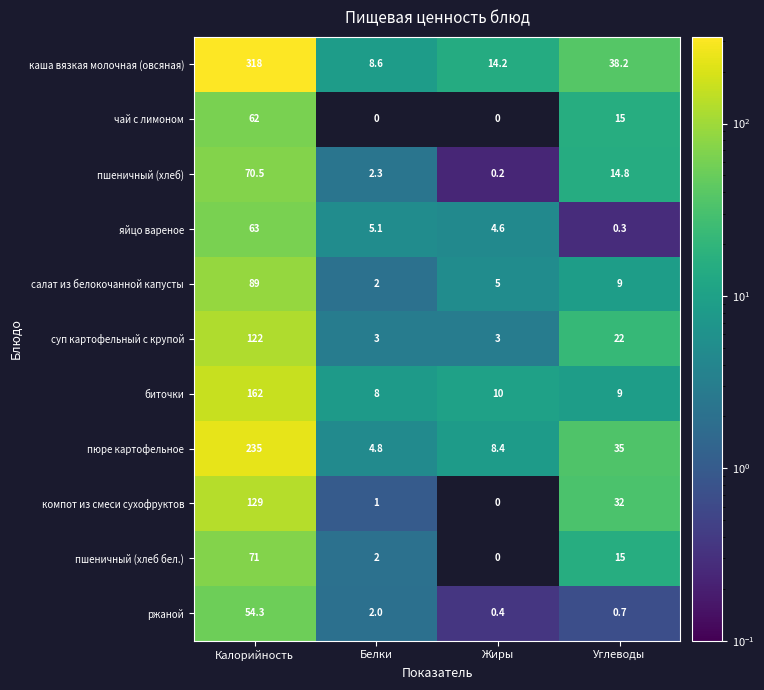

What is the sum of all пюре картофельное values?

283.2